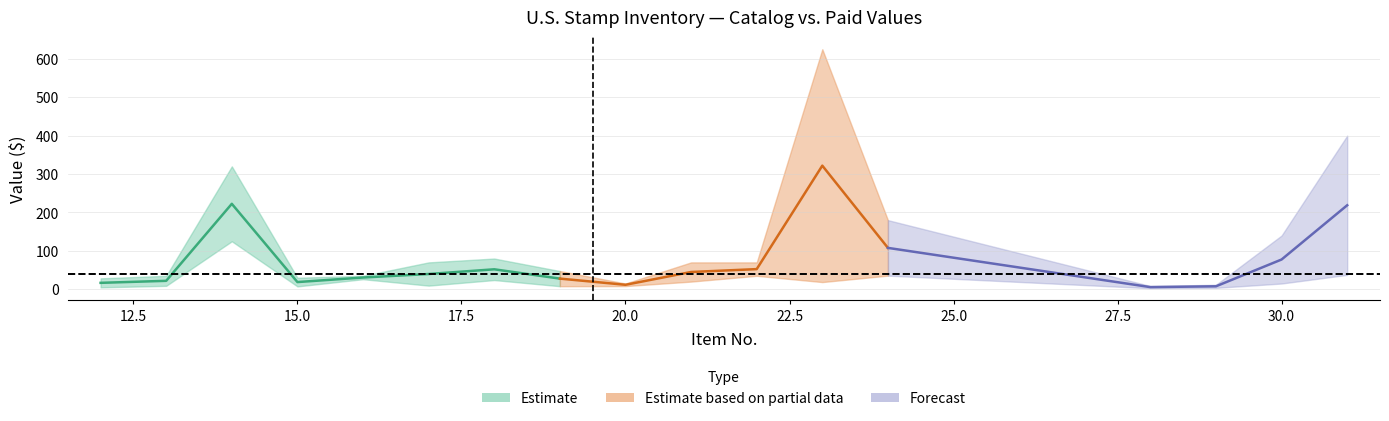

True or false: denom and amt_paid cross at least once.

False